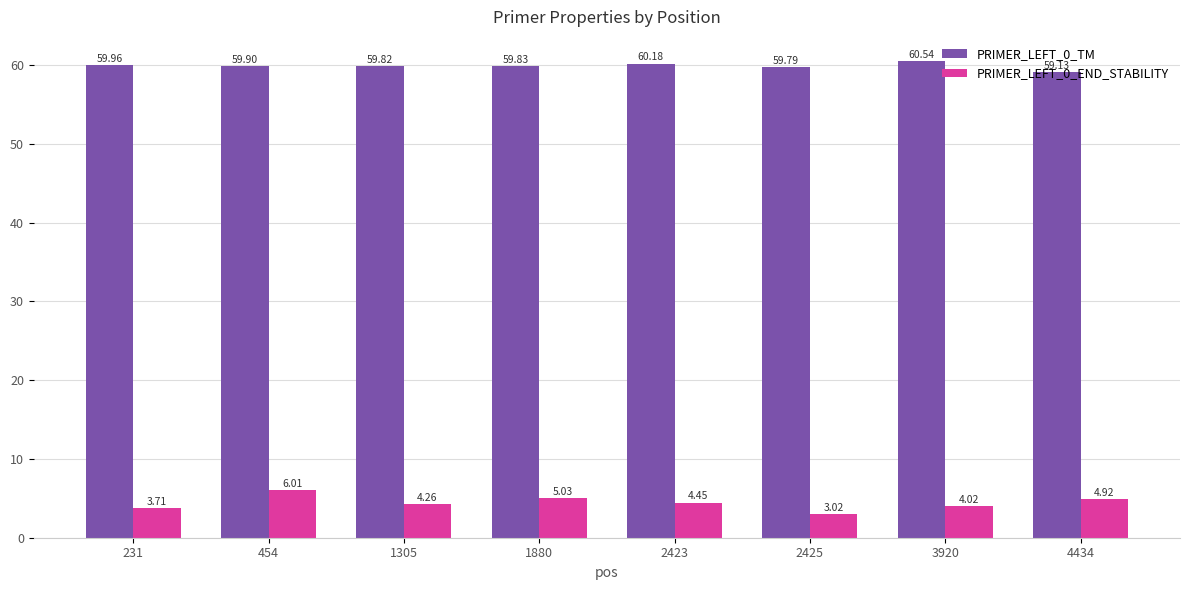

What is the total value across all series at 231?

63.7